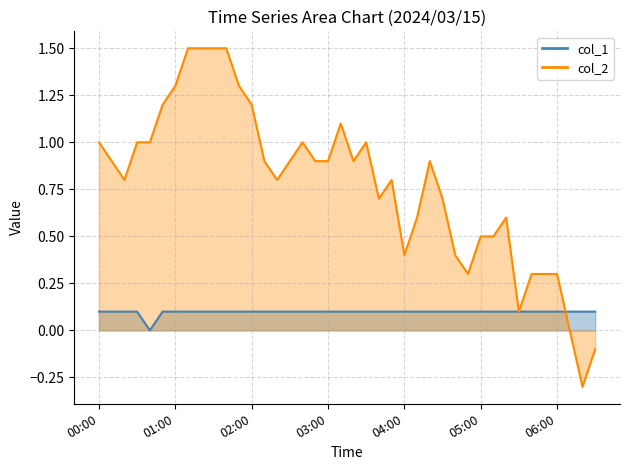

How many interior local valleys does the col_1 series have?

1